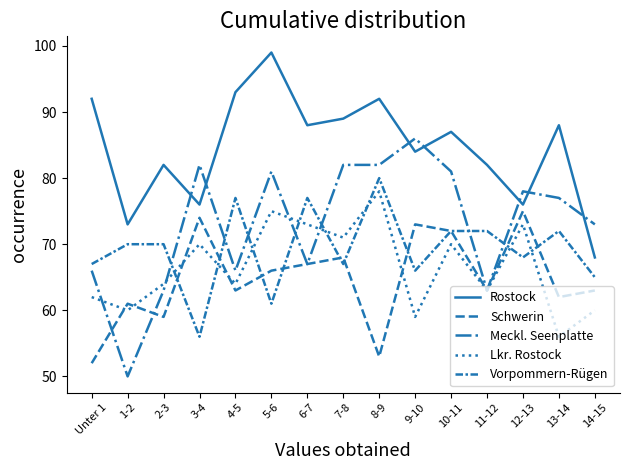

Where do Lkr. Rostock and Schwerin first cross each other?

Unter 1 and 1-2